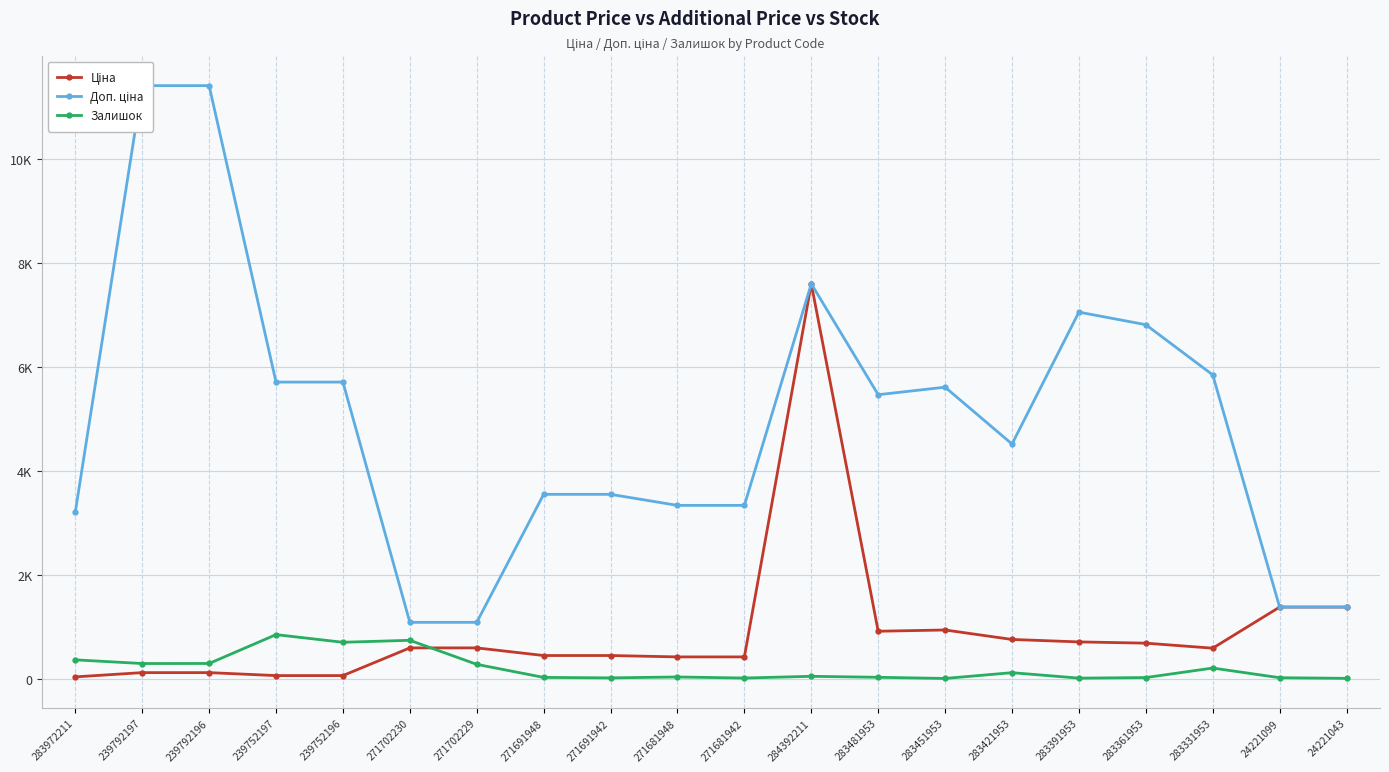

At how many categories does at least one series exceed 11155?

2